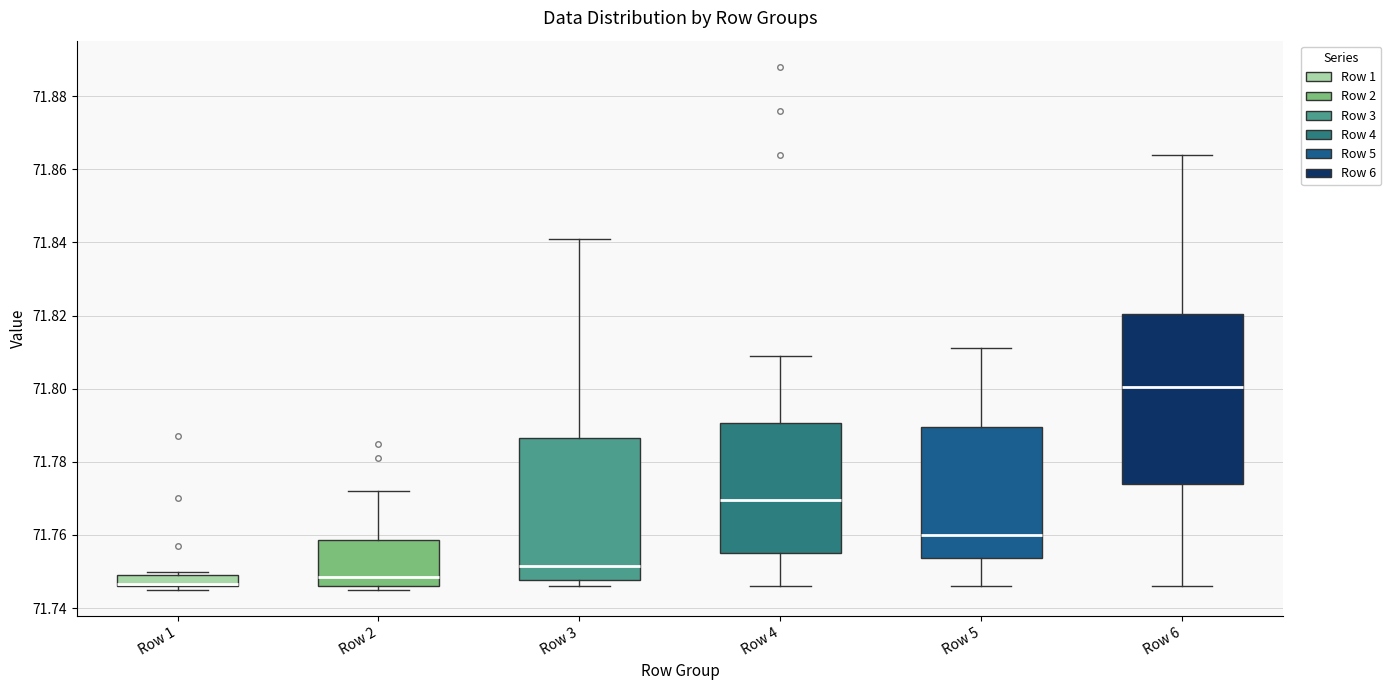

Reading left to right, read every box against the y-axis: the position of its median line, the range the box covers, and the ends of its whiskers. The values are not printed on the chart, so give them approximately, as read against the axis.

Row 1: median 71.746 (drawn on the box's lower edge), box 71.746 to 71.750, whiskers 71.746 (just below the box's lower edge) to 71.750 (just above the box's upper edge)
Row 2: median 71.748, box 71.746 to 71.758, whiskers 71.746 (just below the box's lower edge) to 71.772
Row 3: median 71.752, box 71.748 to 71.786, whiskers 71.746 to 71.842
Row 4: median 71.770, box 71.756 to 71.790, whiskers 71.746 to 71.810
Row 5: median 71.760, box 71.754 to 71.790, whiskers 71.746 to 71.812
Row 6: median 71.800, box 71.774 to 71.820, whiskers 71.746 to 71.864